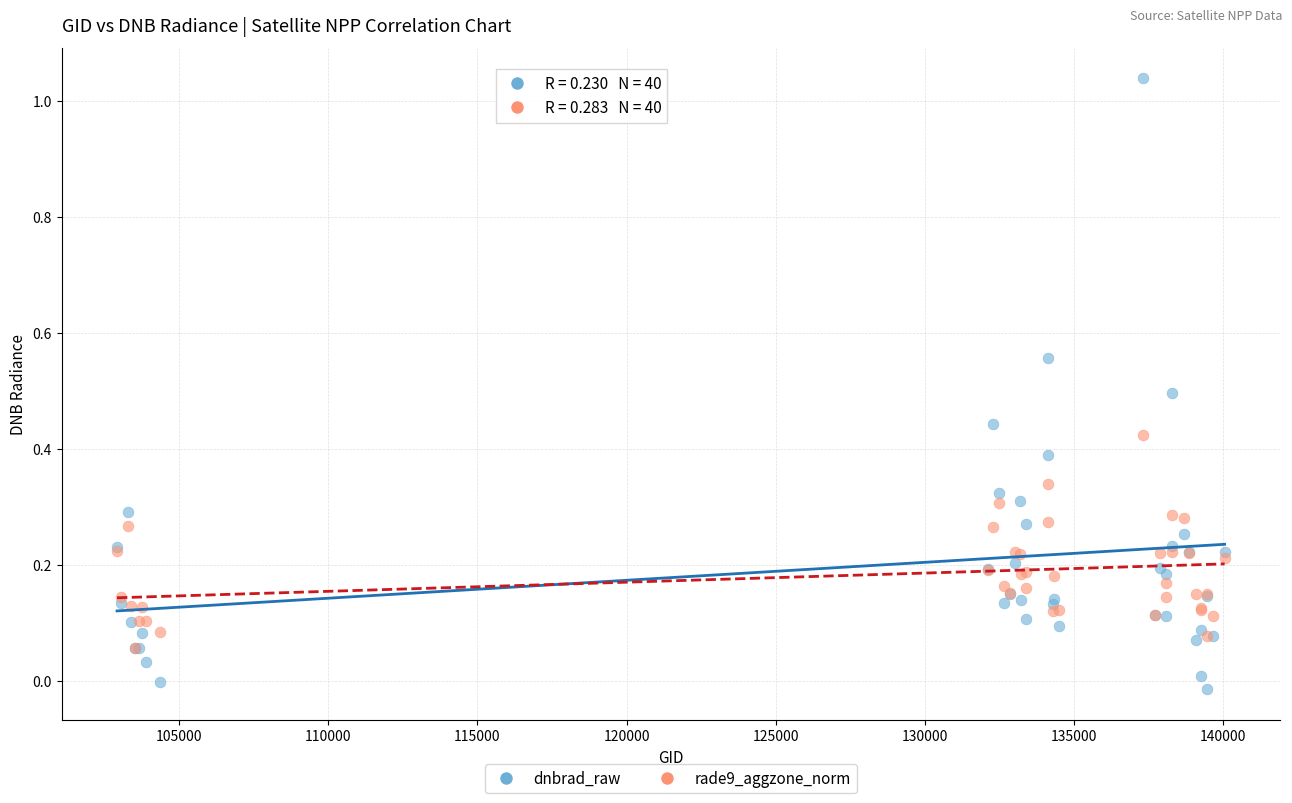

What are all the series names shown in the legend?

dnbrad_raw, rade9_aggzone_norm